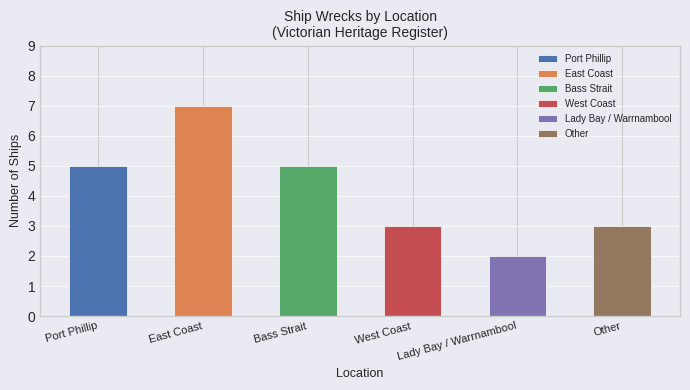

What is the label of the 3rd bar from the left?

Bass Strait